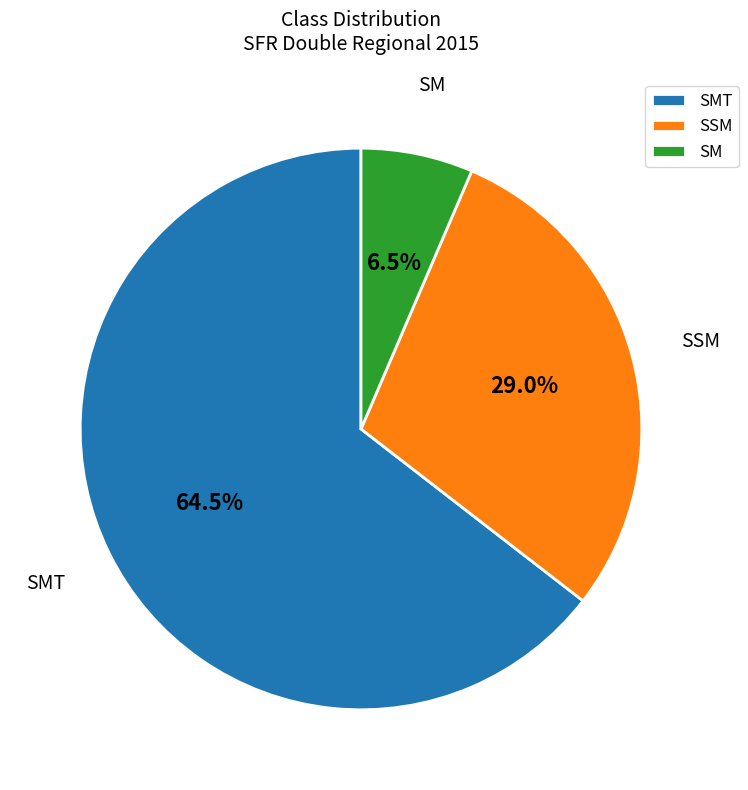

Between SSM and SMT, which is larger?

SMT